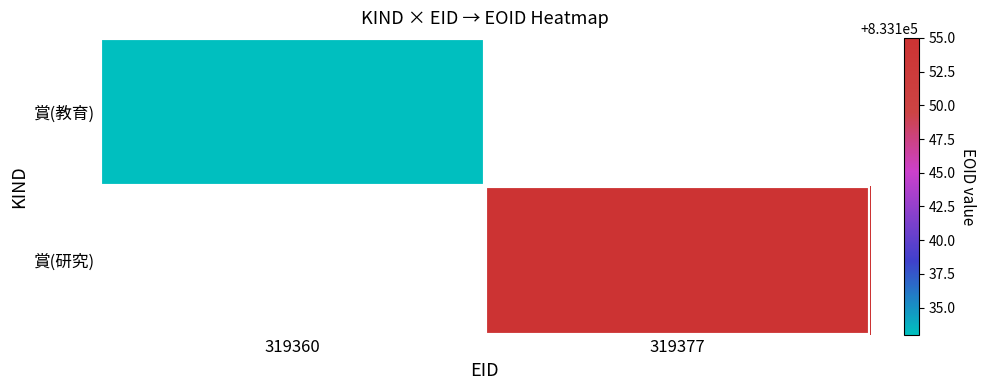

What is the approximate value of 賞(研究) at 319377?

833155.0